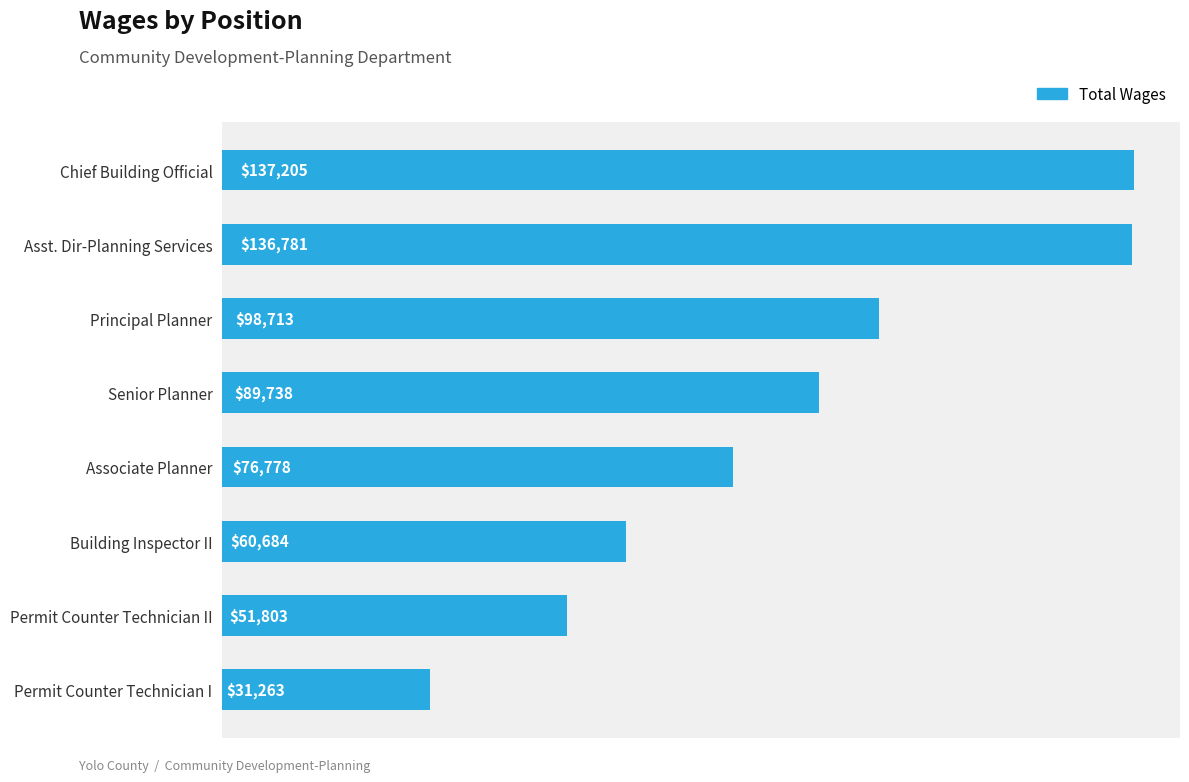

Rank the categories by value from lowest to highest.

Permit Counter Technician I, Permit Counter Technician II, Building Inspector II, Associate Planner, Senior Planner, Principal Planner, Asst. Dir-Planning Services, Chief Building Official